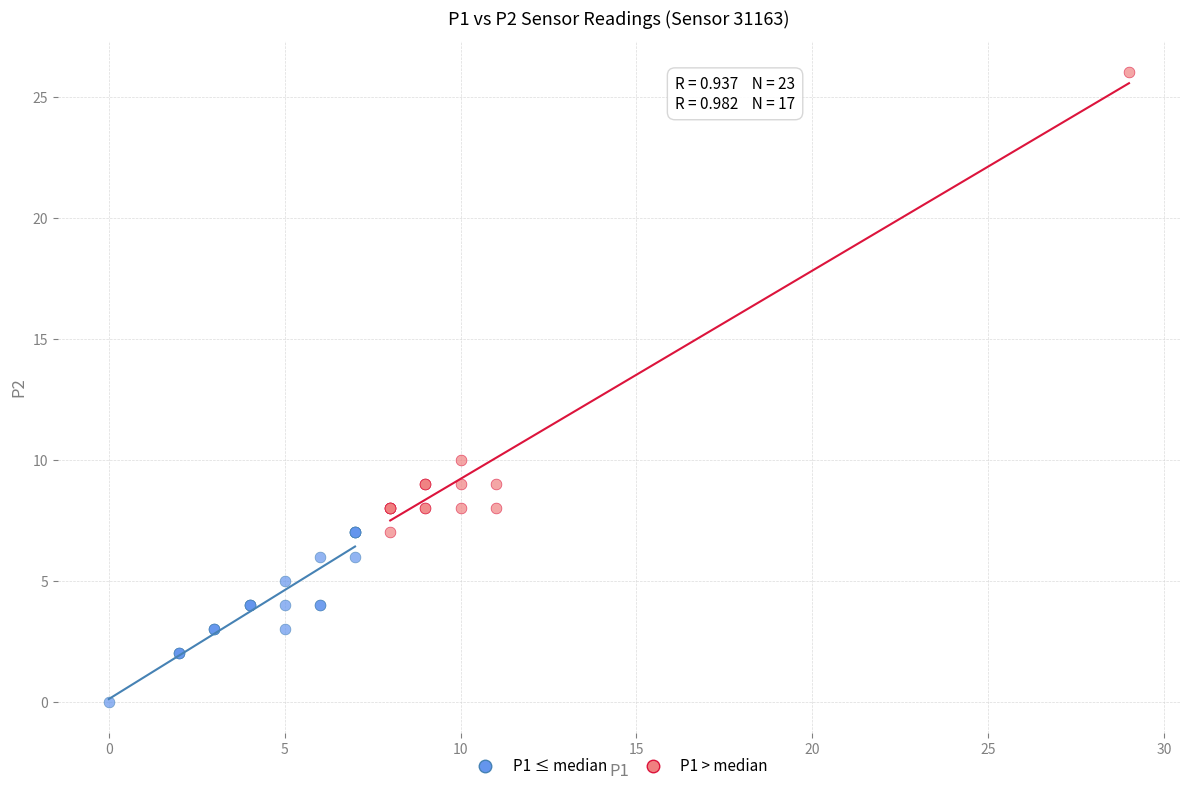

Which series reaches the maximum Y coordinate?

P1 > median